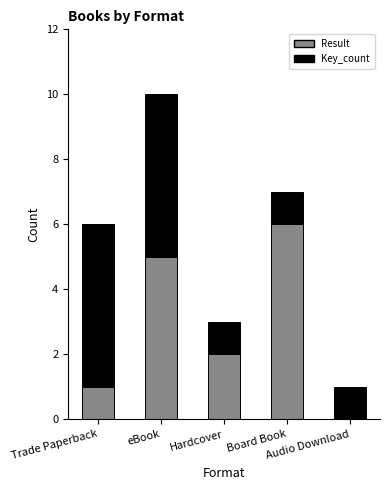

What is the sum of all Result values?

14